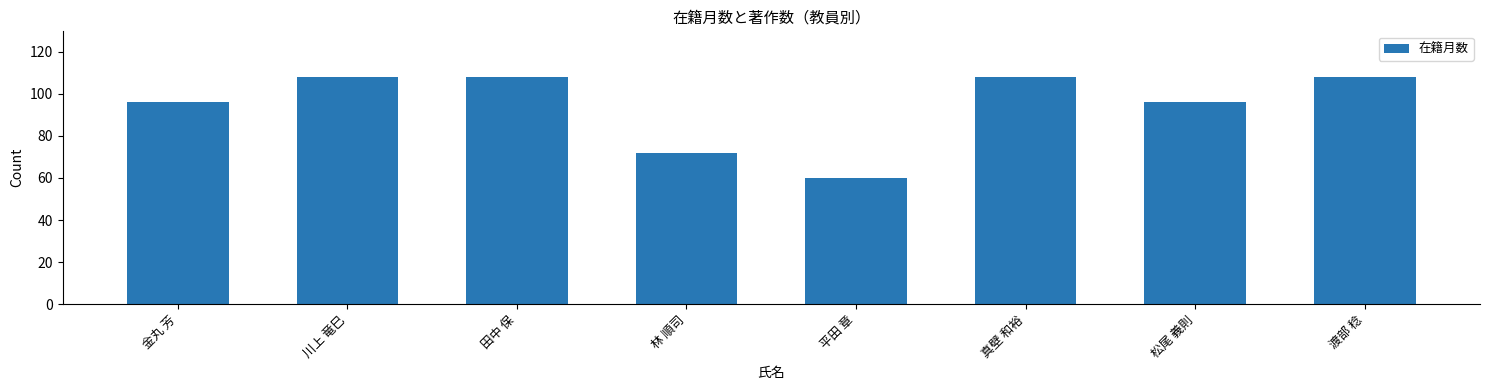

Are the bars horizontal?

No